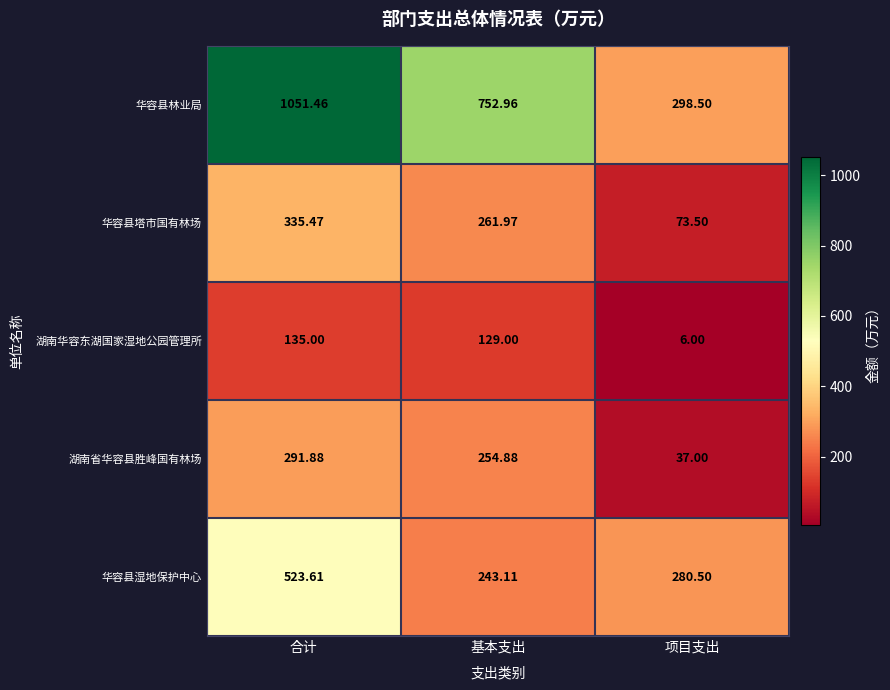

What is the smallest value displayed?

6.0